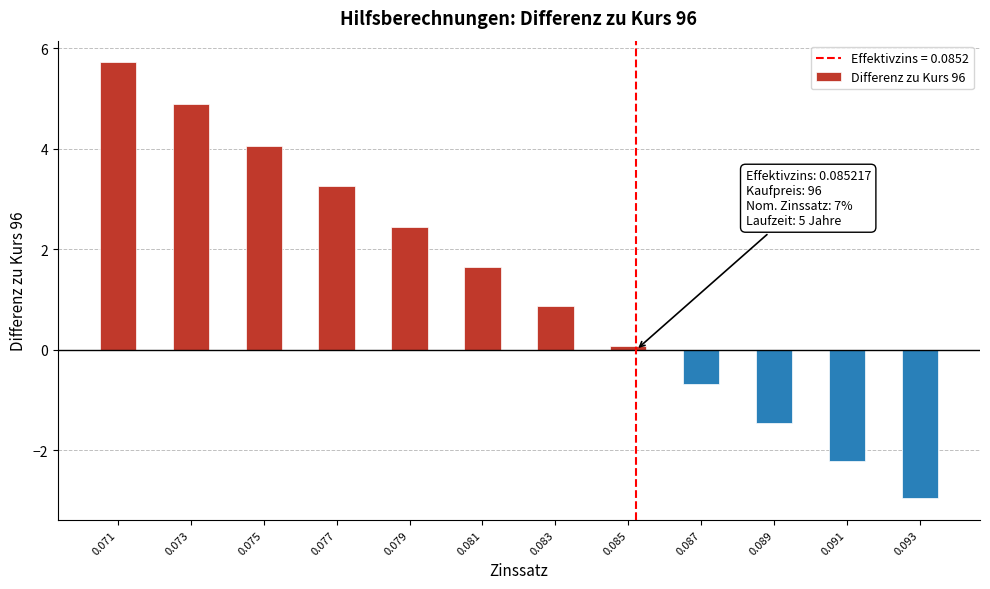

Reading left to right, list all the values displayed in this chart.

5.7	4.9	4.1	3.3	2.4	1.7	0.9	0.1	-0.7	-1.5	-2.2	-3.0